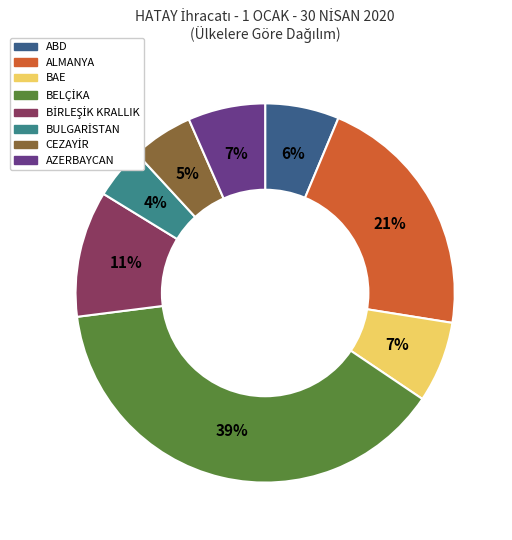

Which has a higher value, BAE or ALMANYA?

ALMANYA